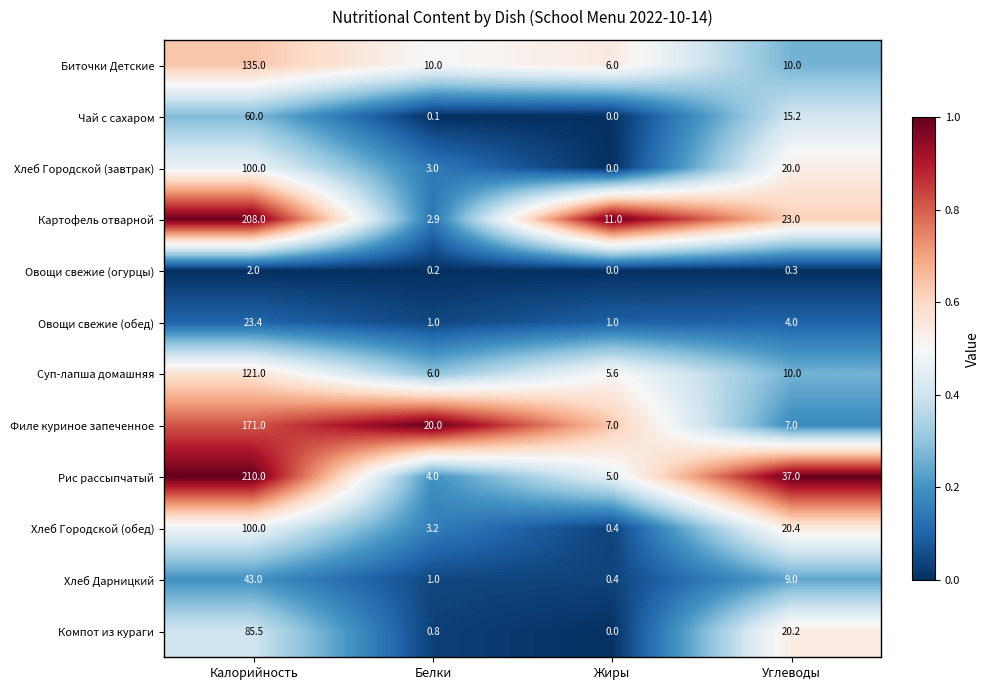

What is the difference between the maximum and second lowest values in the Картофель отварной series?

197.0